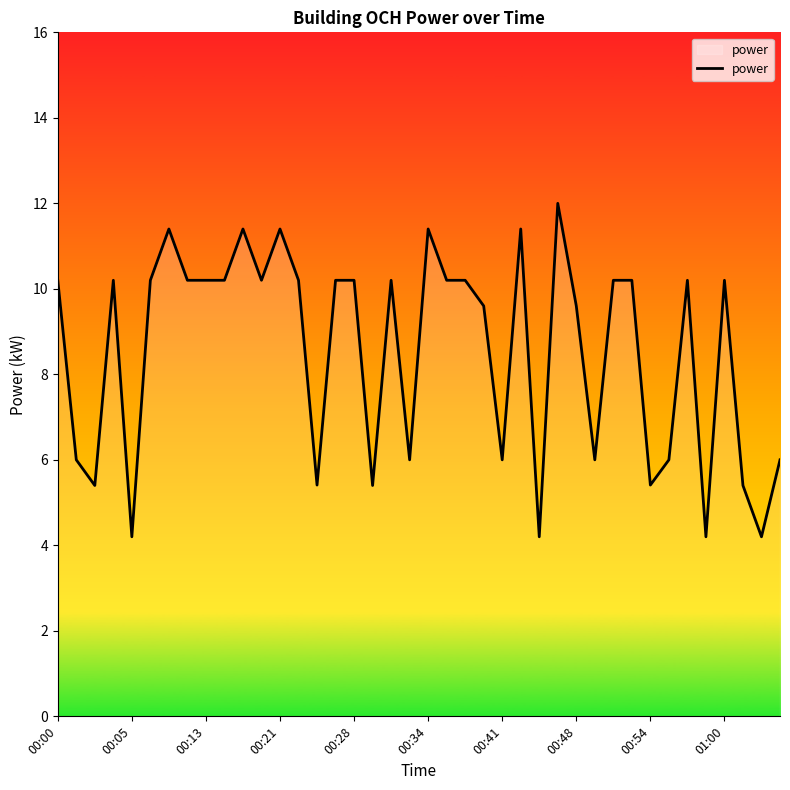

What is the difference between the maximum and minimum values?

7.8